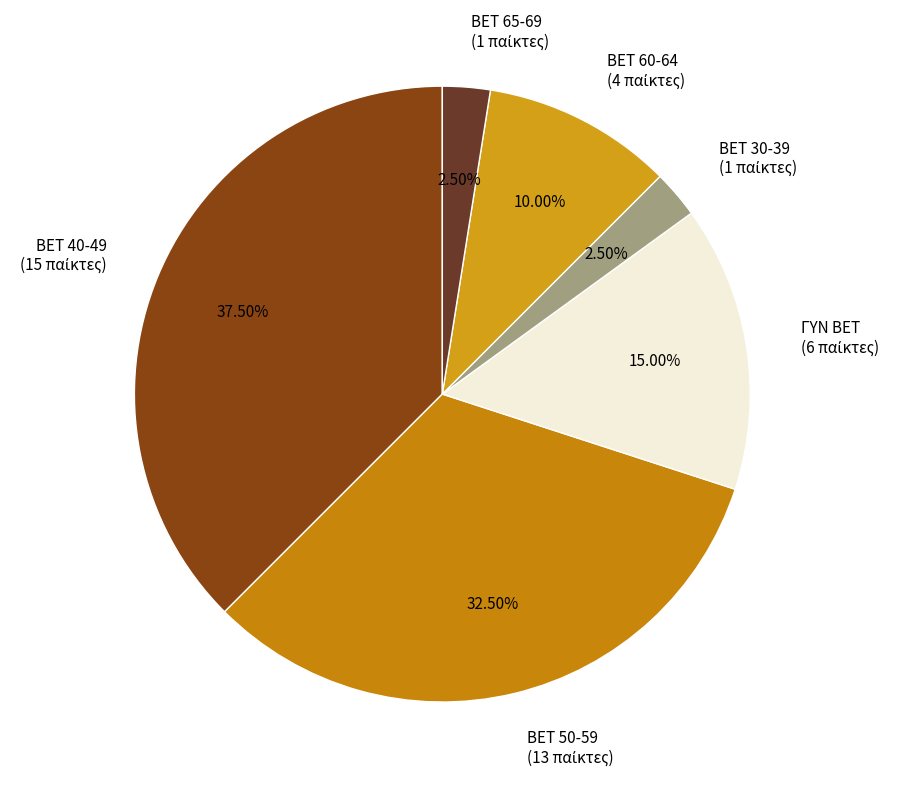

How many slices are in this pie chart?

6